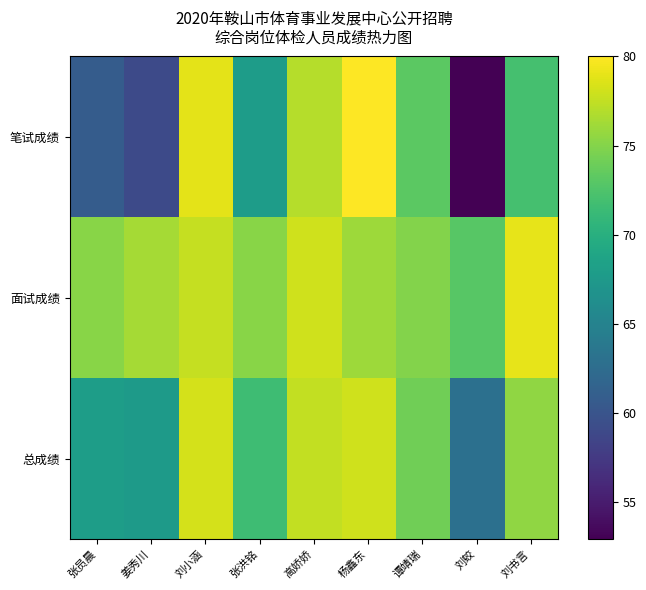

Which series changed the most between 姜秀川 and 高娇娇?

笔试成绩